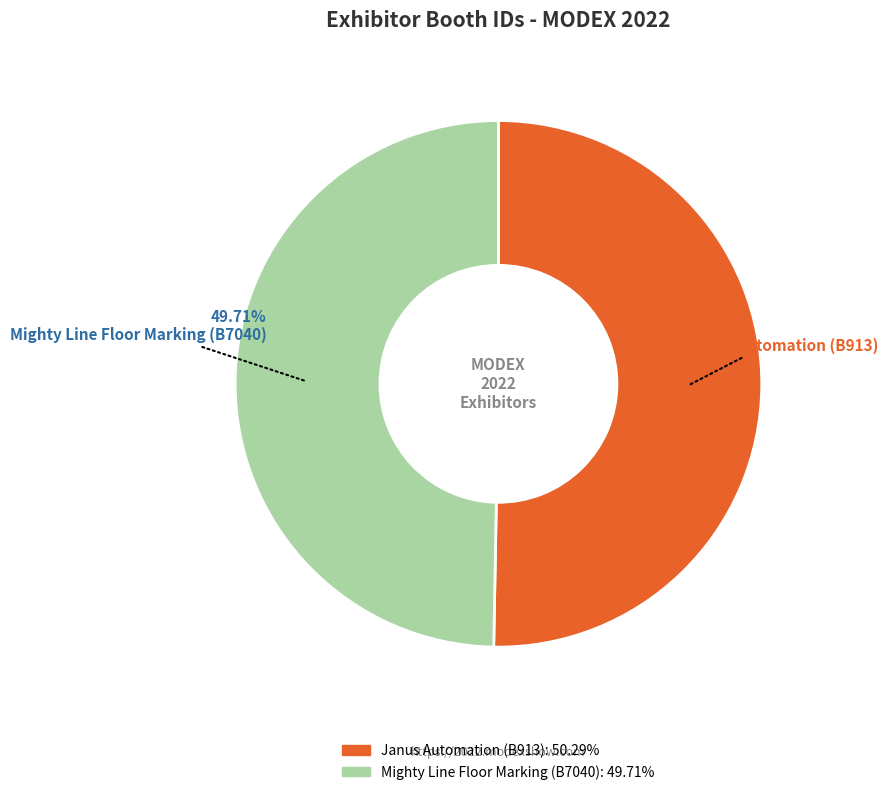

How much of the chart is everything except Mighty Line Floor Marking (B7040)?

50.3%